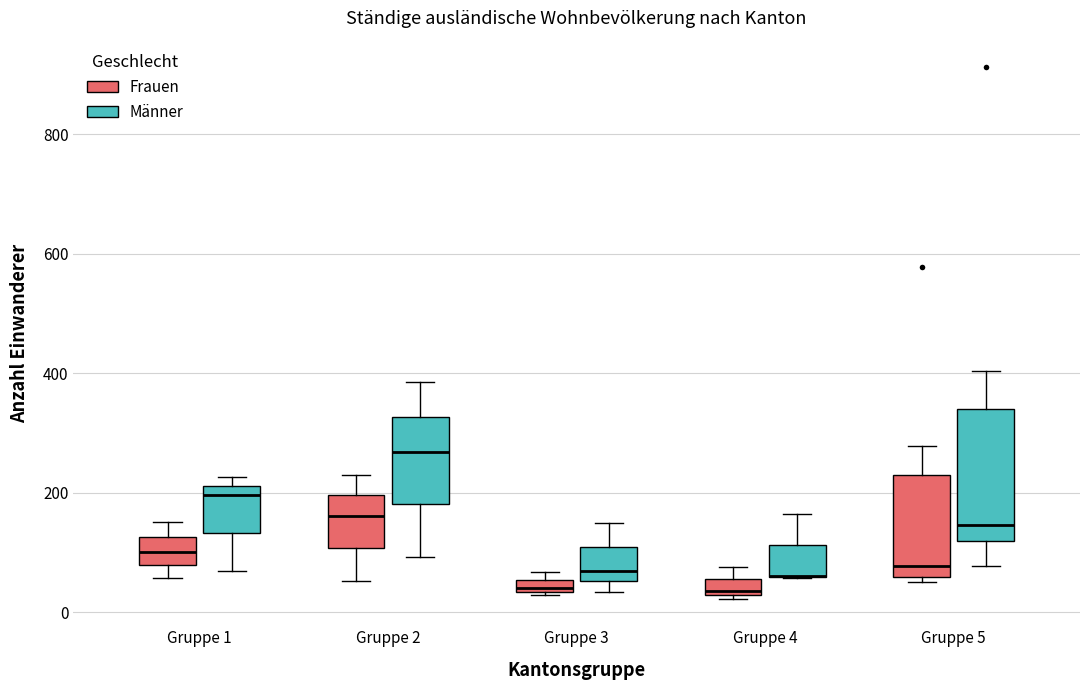

Which box is the tallest, from its lower edge to its upper edge?

Gruppe 5 (Männer)